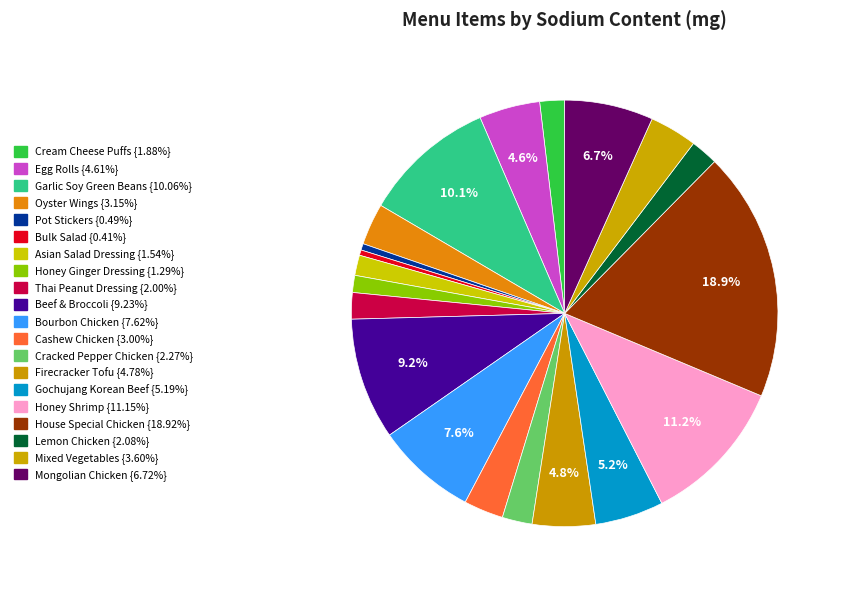

Is there any slice that represents more than half of the pie?

No